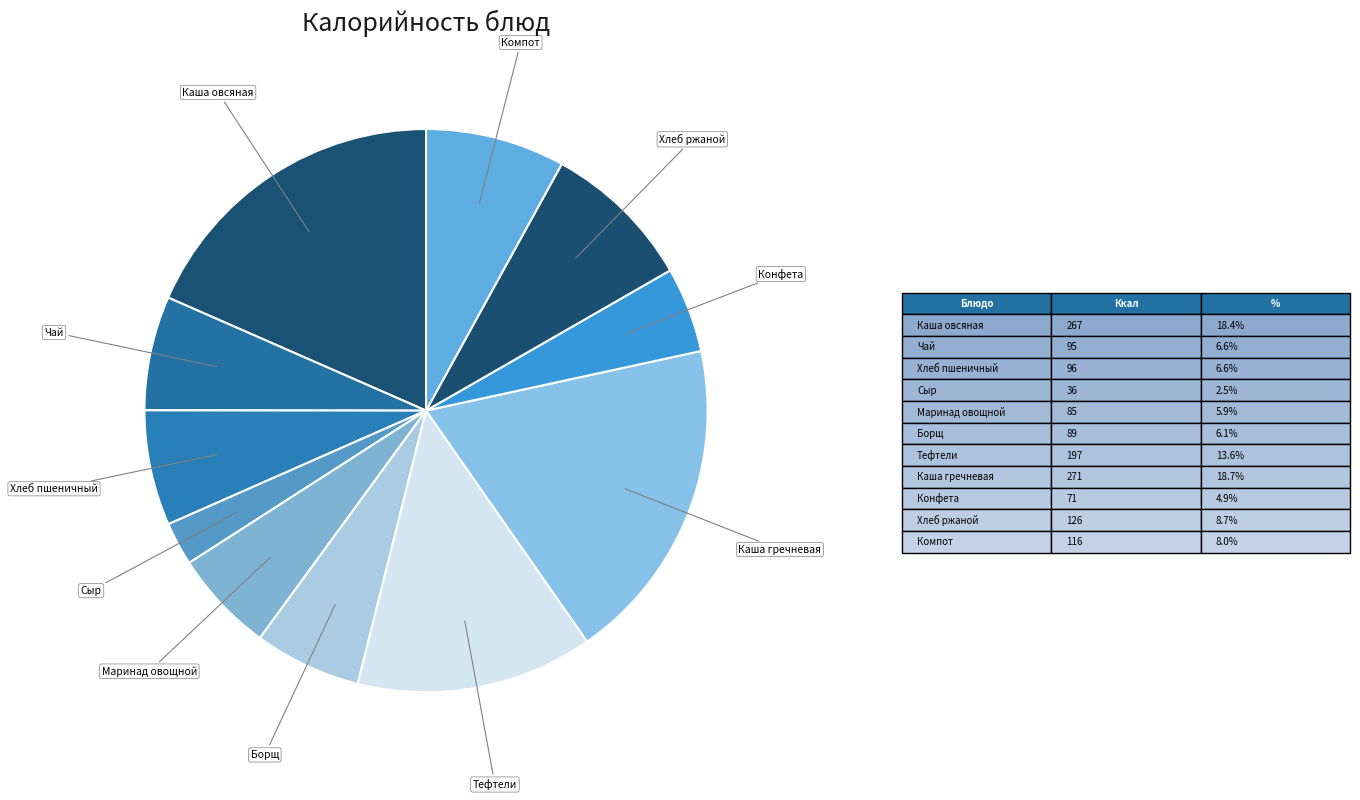

Count the number of slices in the pie.

11